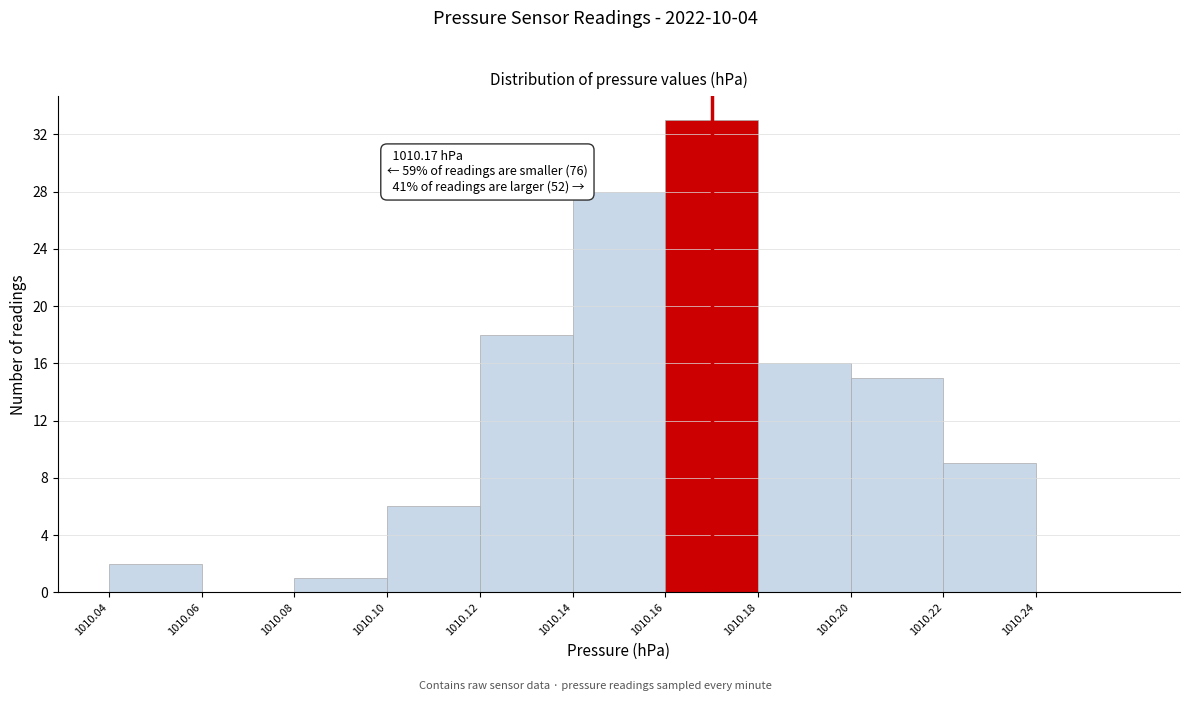

Over which range of the x-axis is the bar tallest?

1010.16 to 1010.18